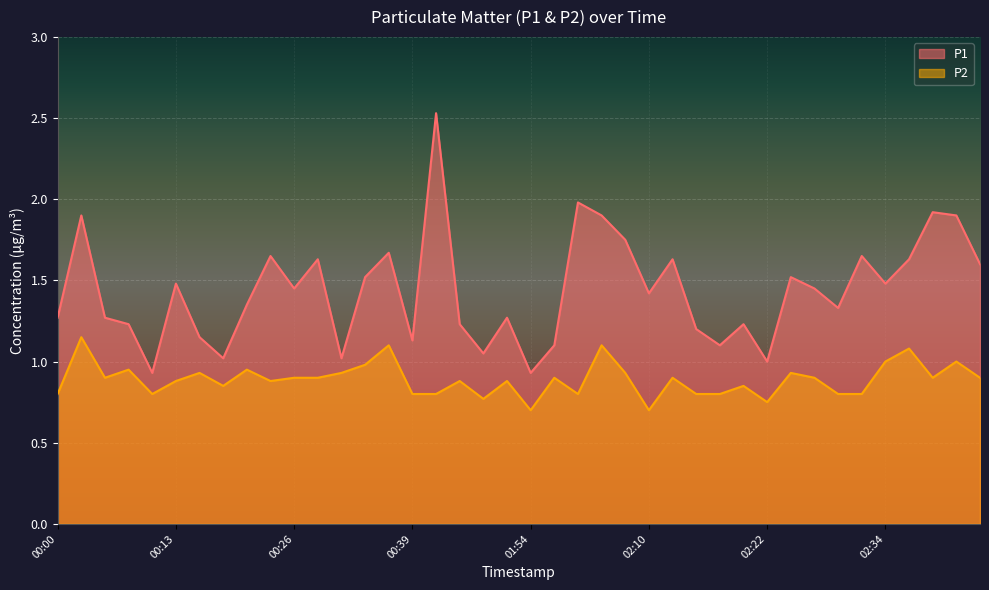

How many values in the P1 series are below 1?

2